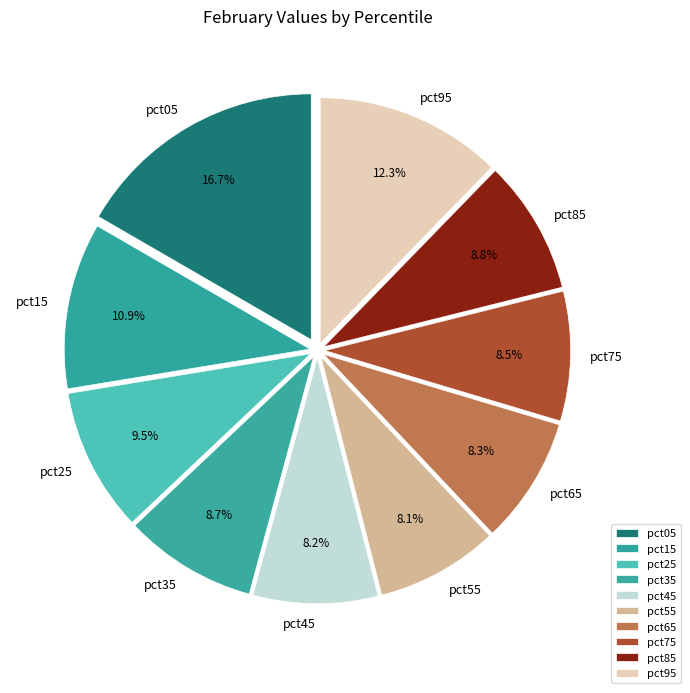

Is it true that pct75 is 15% of the pie?

False